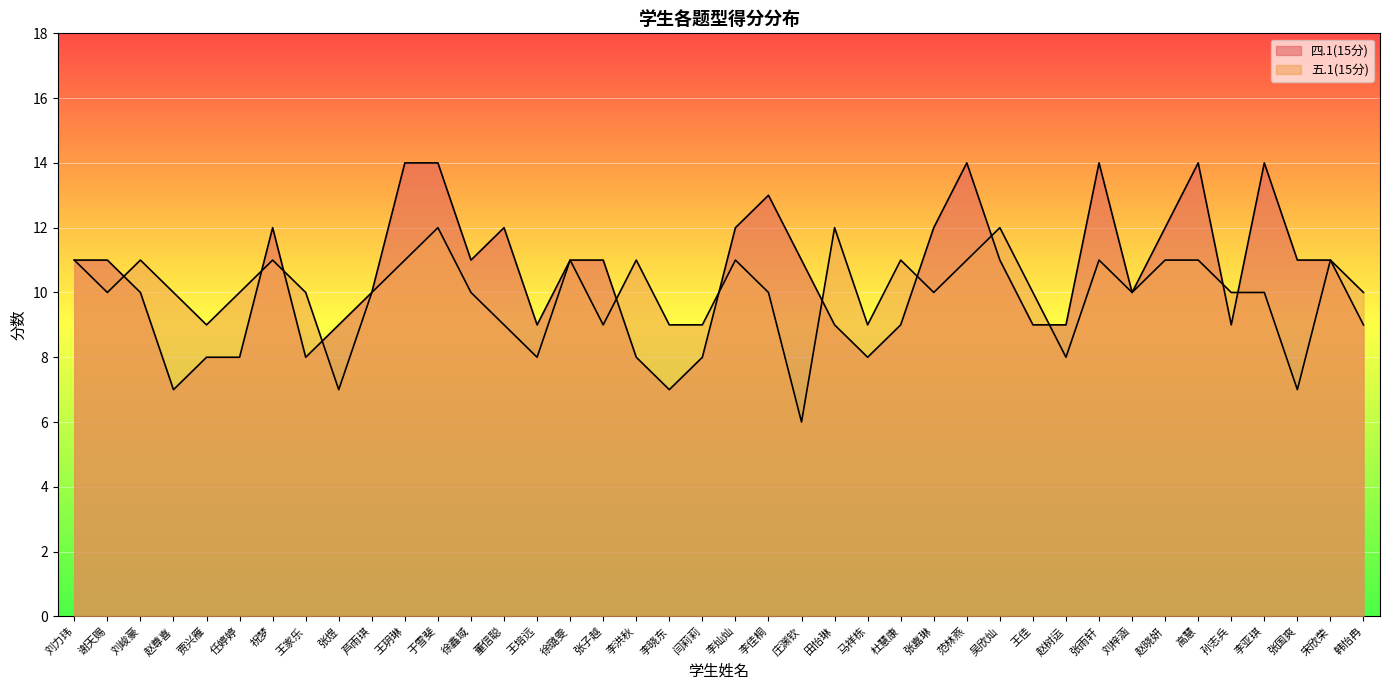

Where does the 五.1(15分) series first go above 10?

刘力玮